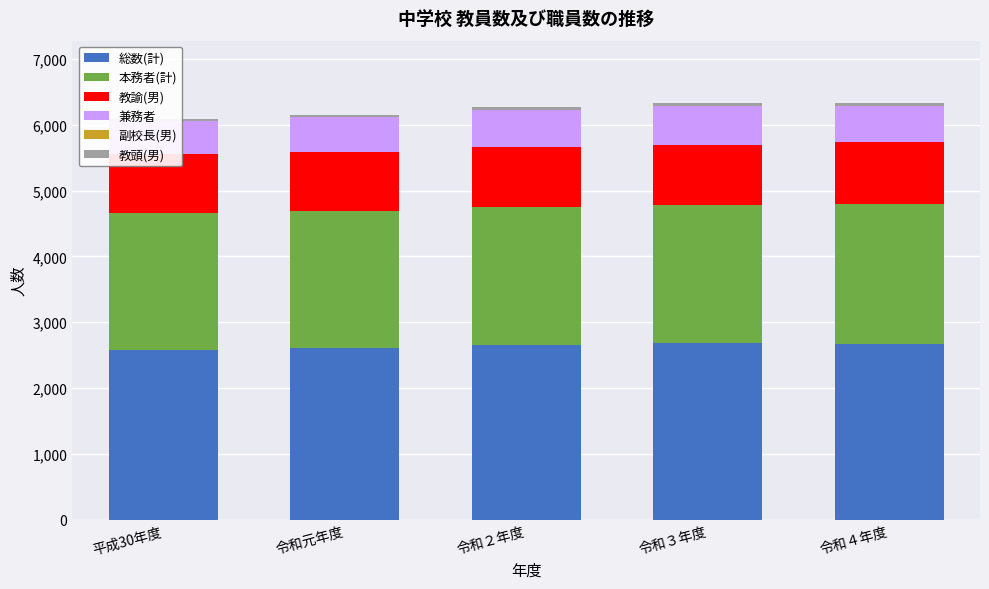

What is the difference between the maximum and minimum values in the 総数(計) series?

108